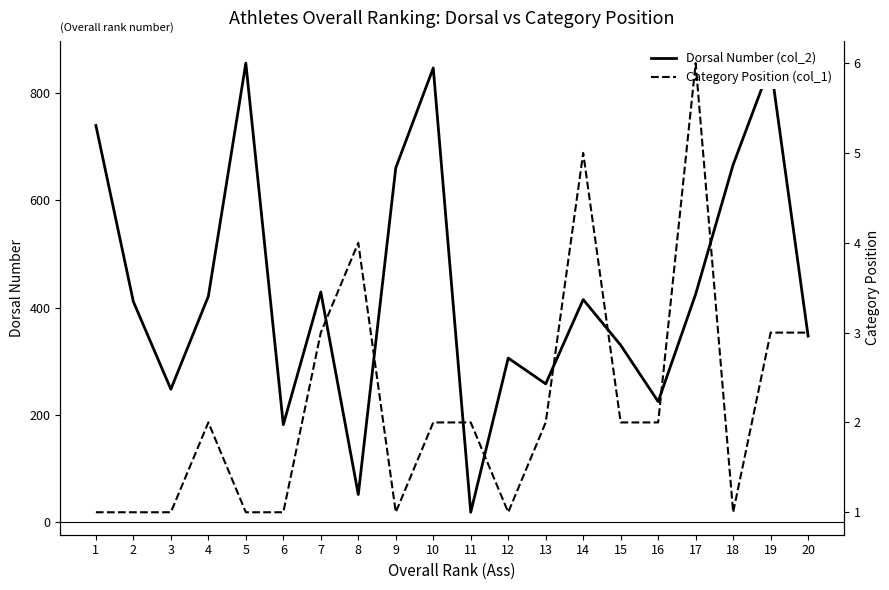

Reading left to right, what are all the values shown in this chart?

Dorsal Number (col_2): 739	411	248	421	855	182	429	52	660	846	19	306	258	415	330	225	425	666	852	347
Category Position (col_1): 1	1	1	2	1	1	3	4	1	2	2	1	2	5	2	2	6	1	3	3